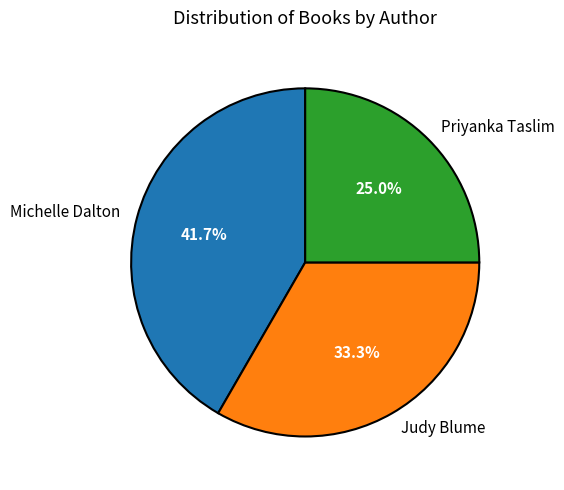

Do Judy Blume and Michelle Dalton together represent more than half of the pie?

Yes